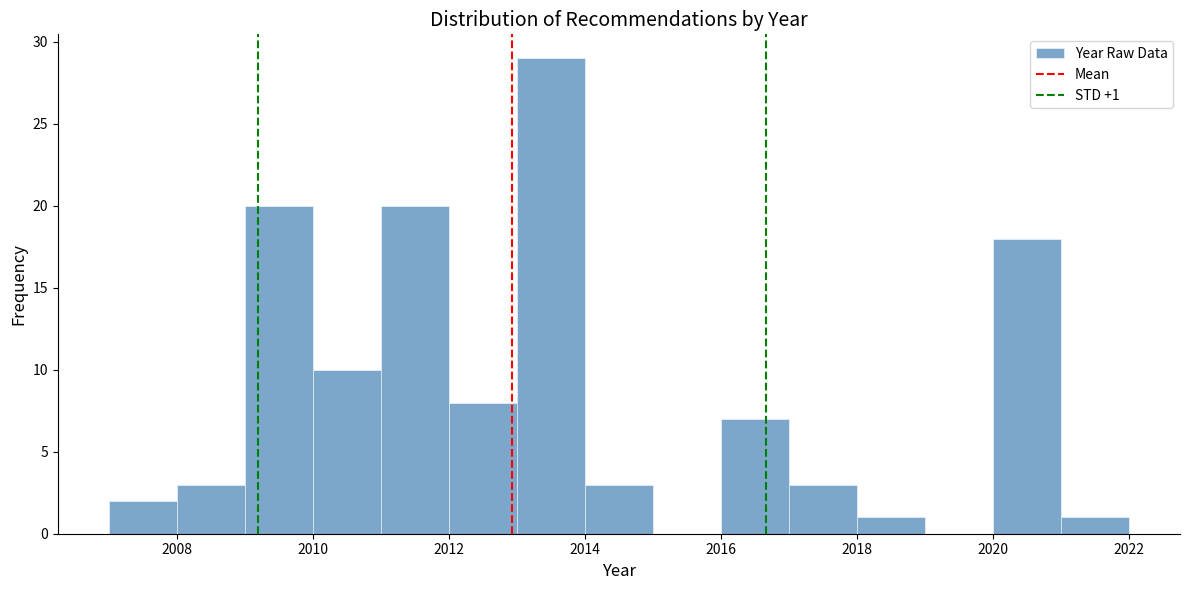

Over which range of the x-axis is the bar tallest?

2013 to 2014